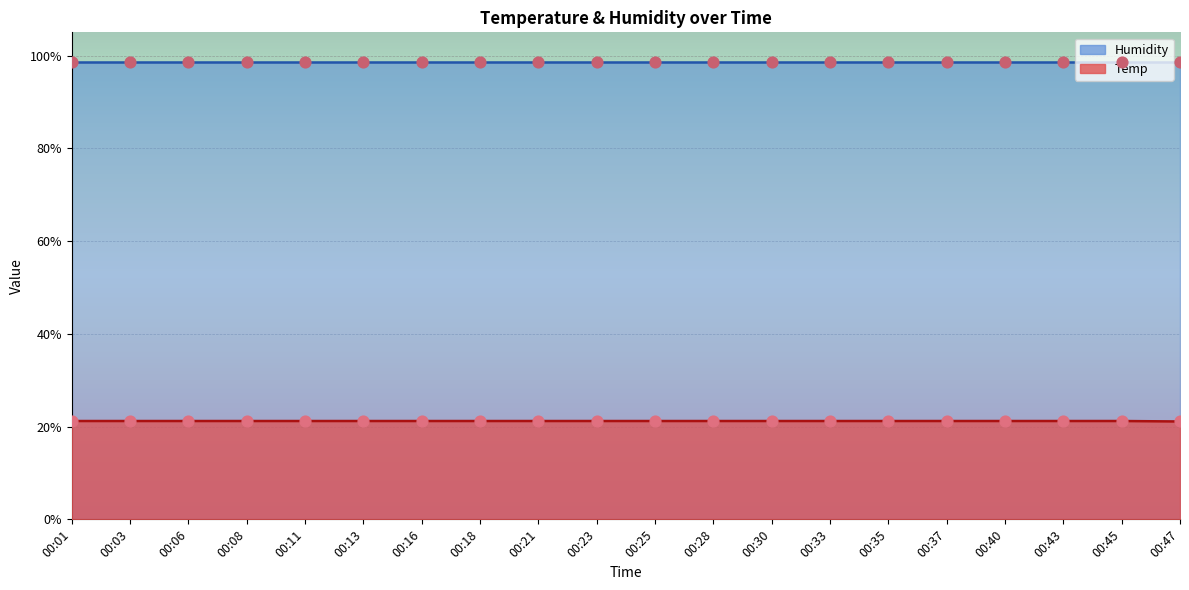

What is the change in value from 00:18 to 00:47?

-0.1